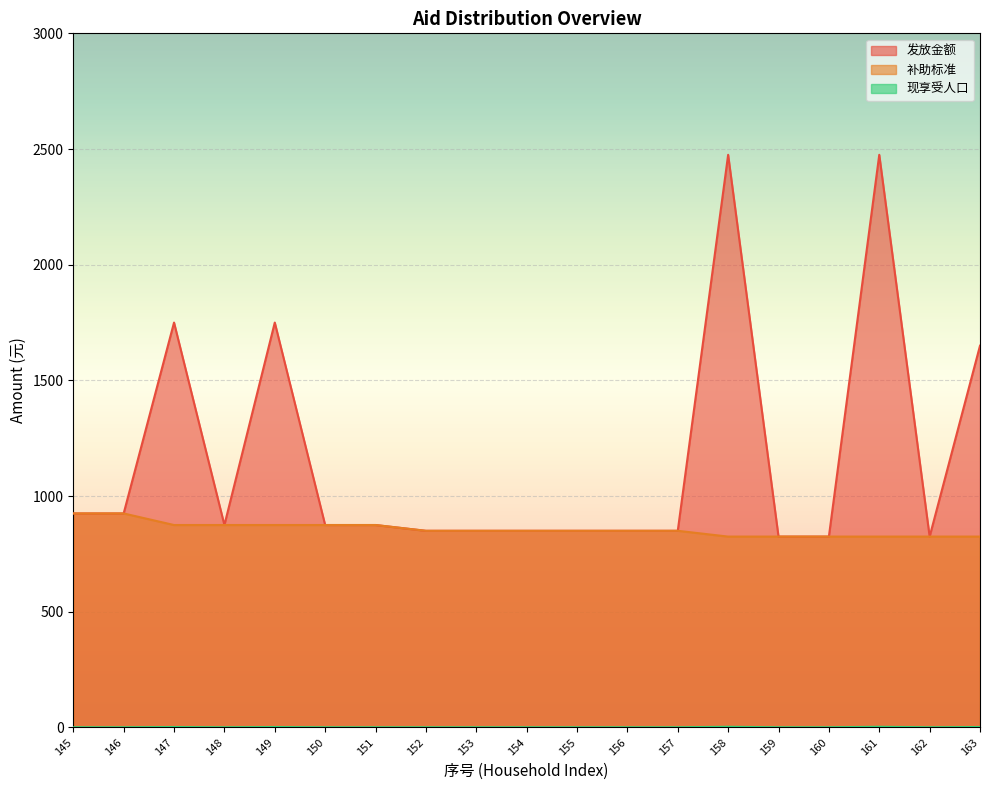

At which label does 发放金额 first exceed 875?

145